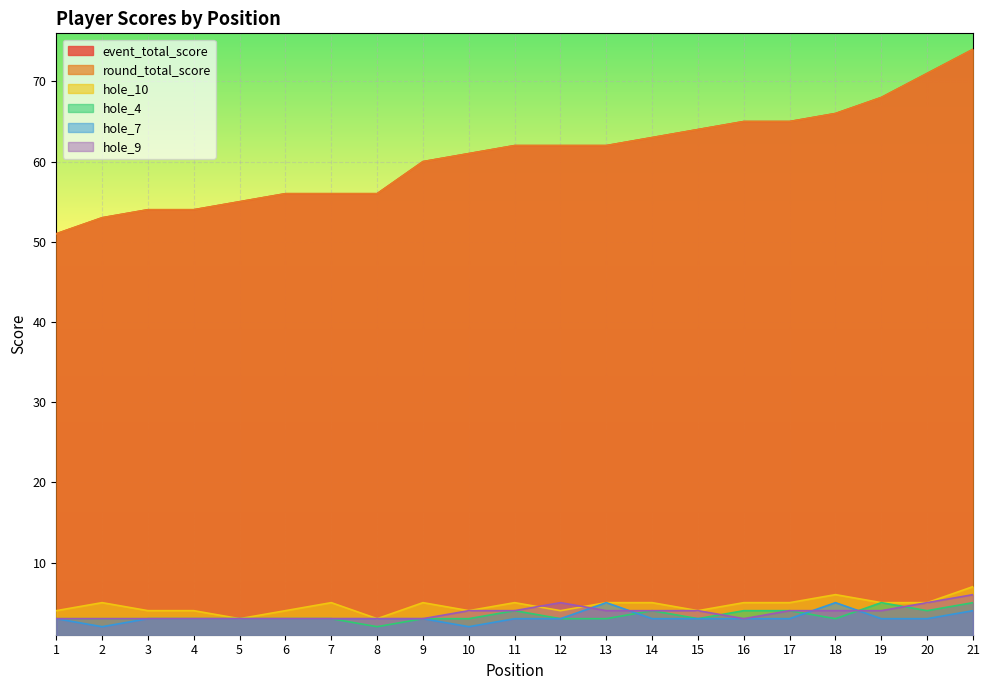

Between 3 and 16, which series saw the biggest shift?

event_total_score